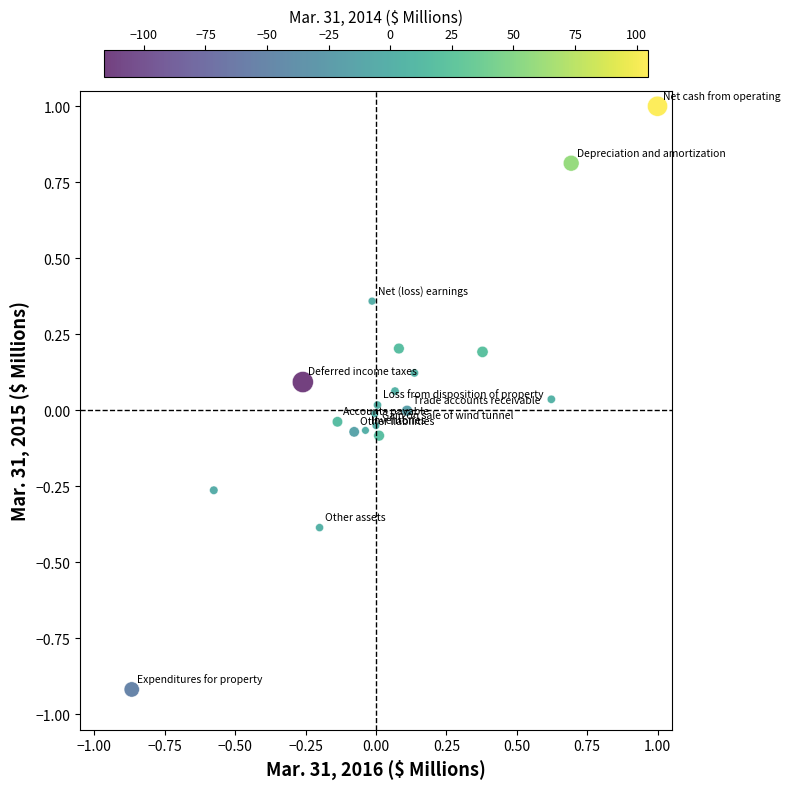

What is the range of Y values (max minus min)?

1.9